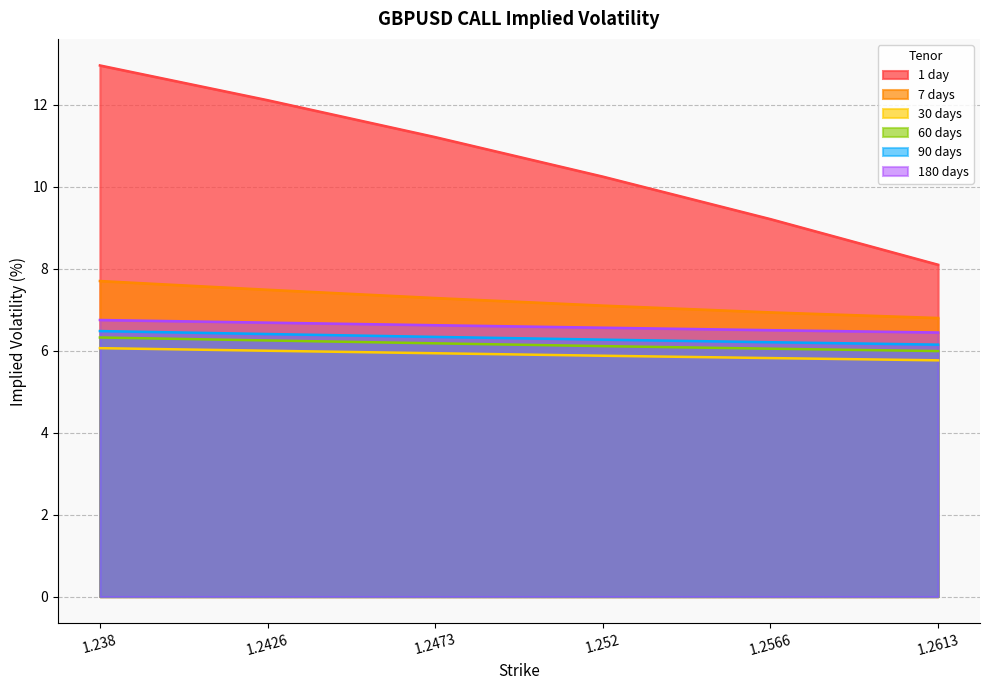

True or false: 60 days and 30 days intersect in this chart.

False